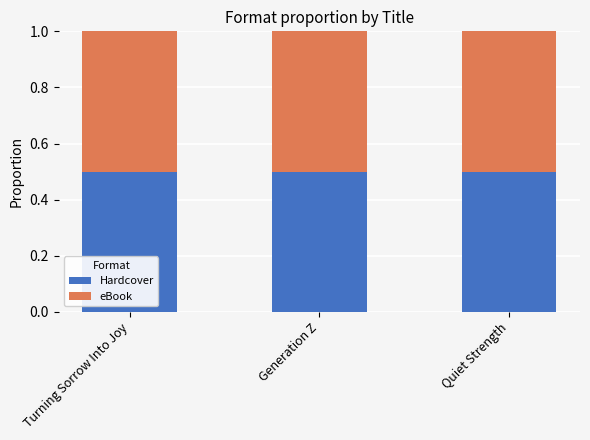

What is the average value of the Hardcover series?

0.5